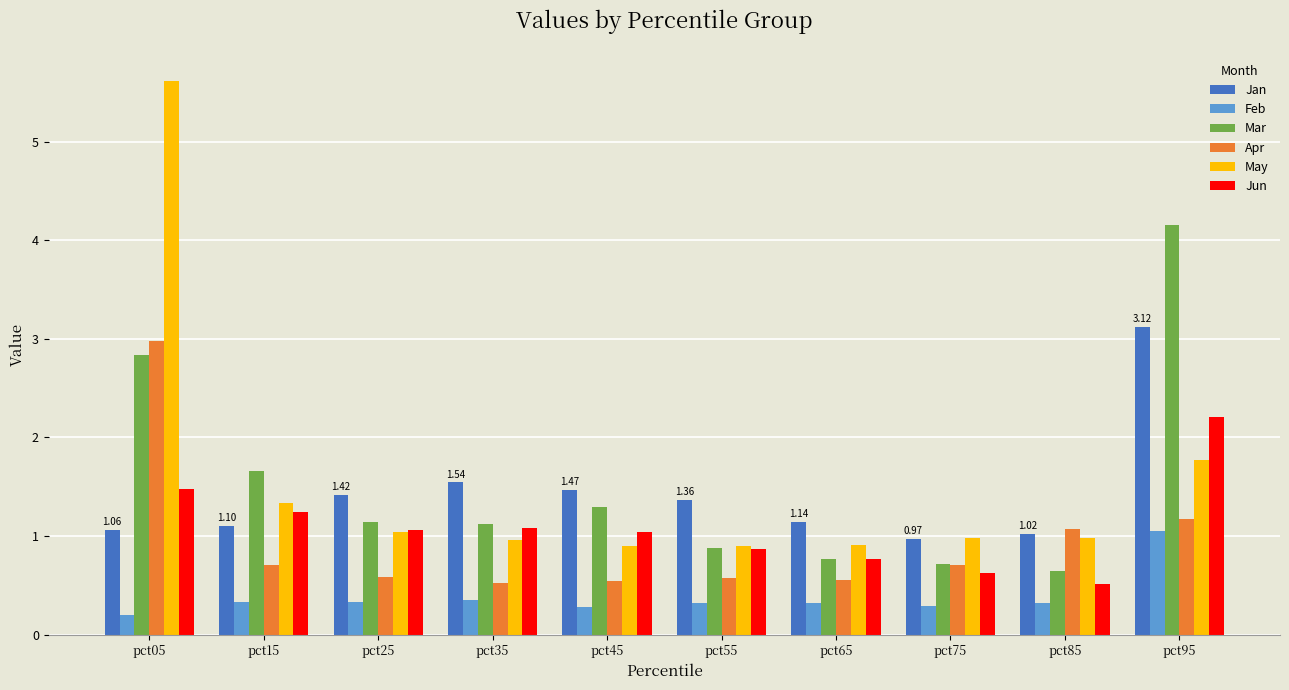

What is the spread (max minus min) of values at pct15?

1.3